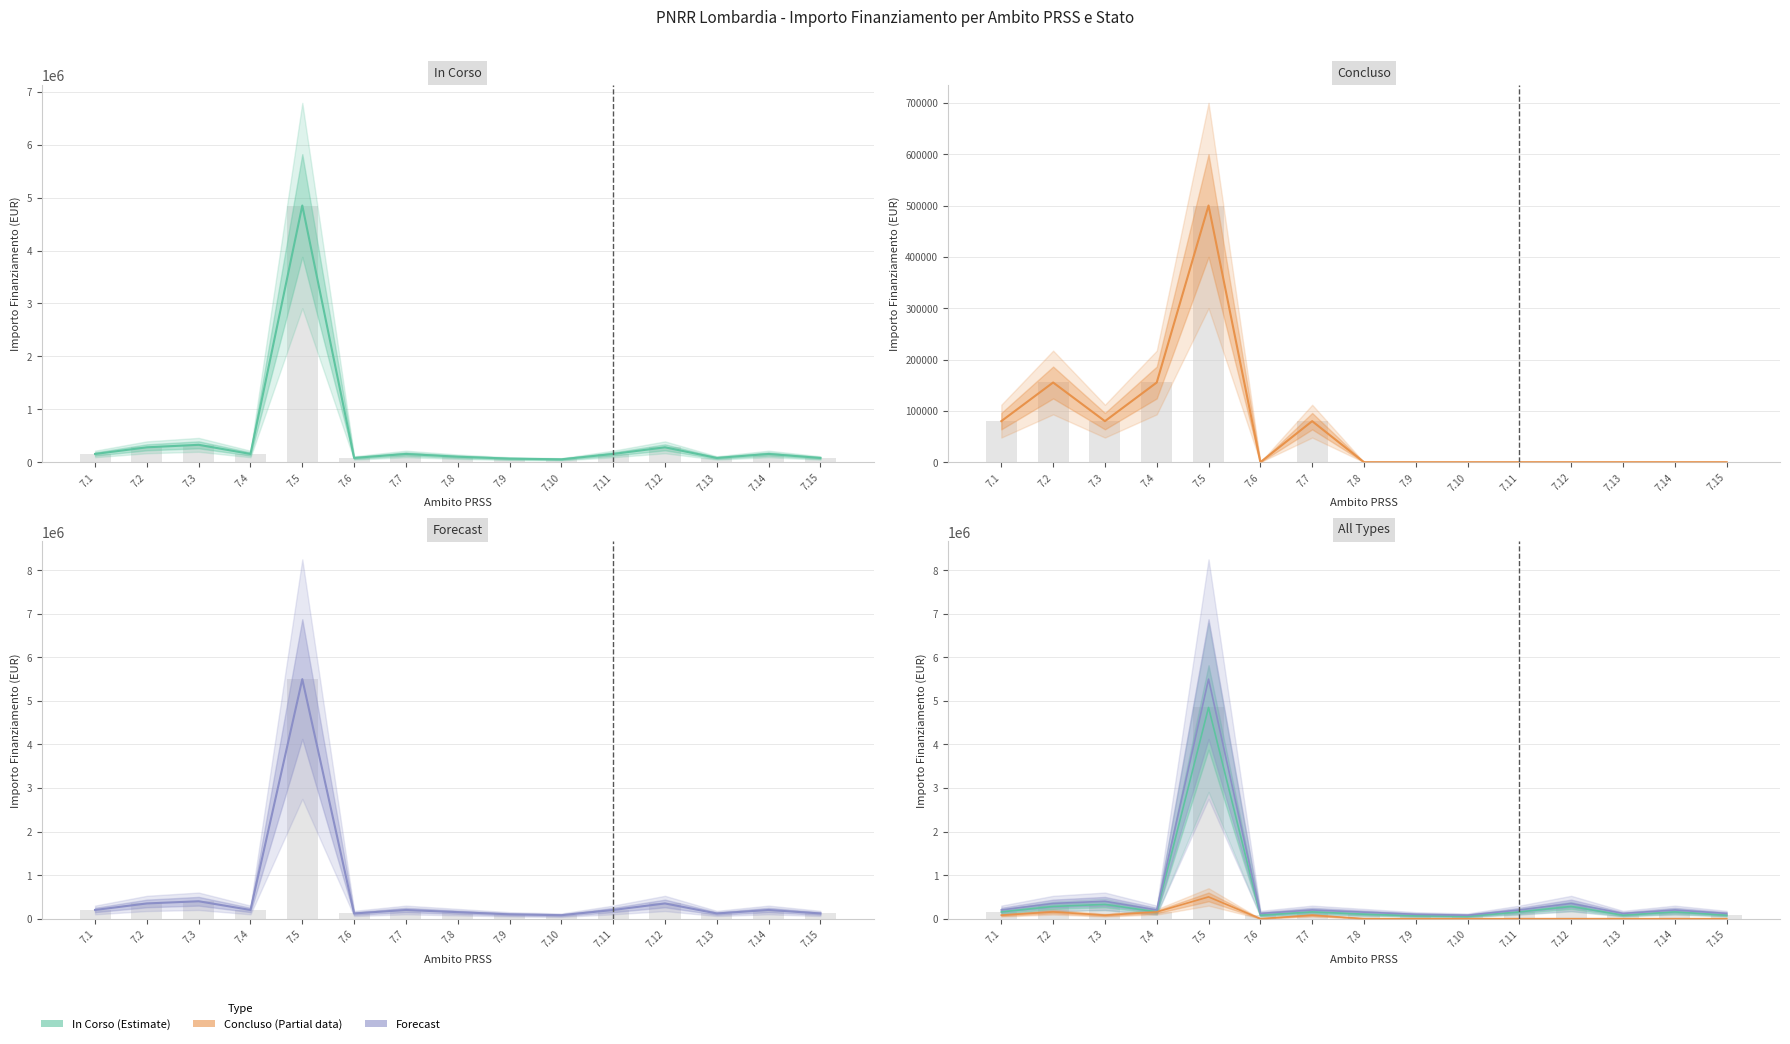

Where is Concluso (Partial) nearest to the value 250000?

7.2